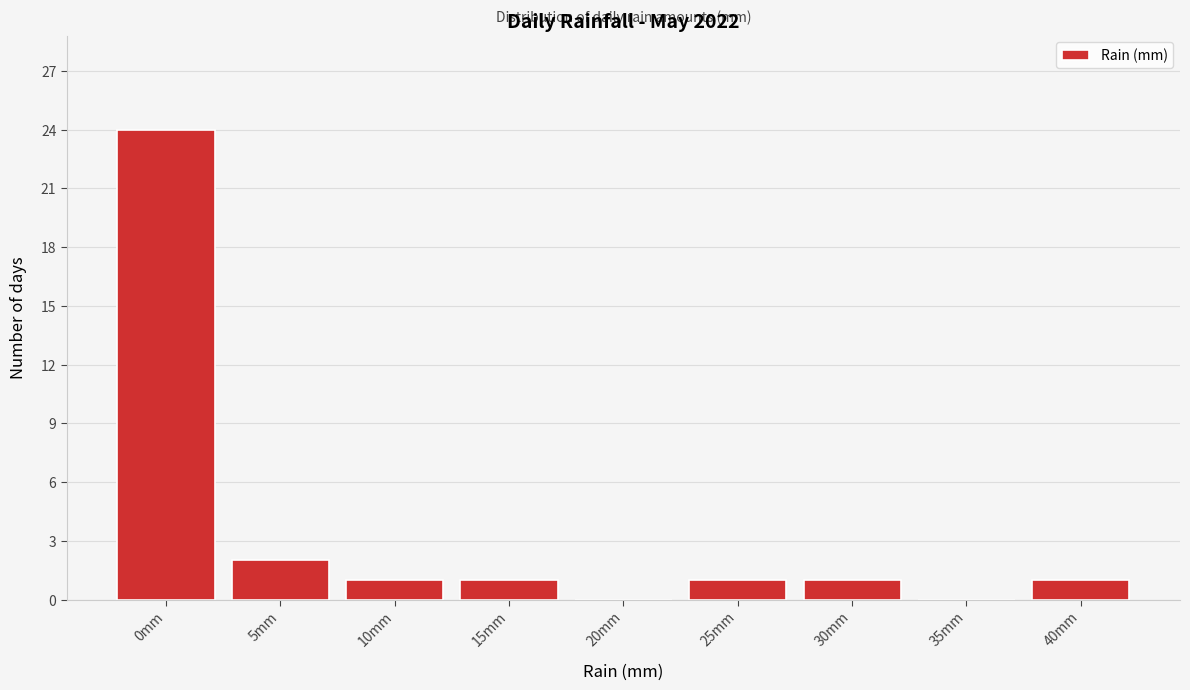

Reading left to right, extract all data points from this chart.

0mm=24	5mm=2	10mm=1	15mm=1	20mm=0	25mm=1	30mm=1	35mm=0	40mm=1